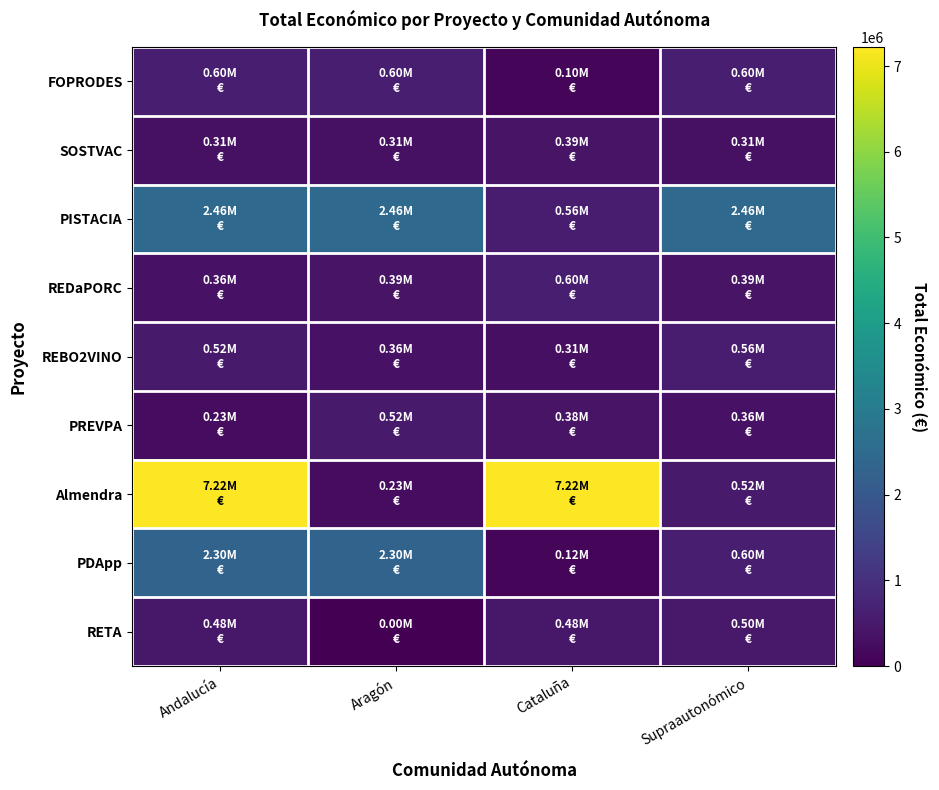

What is the maximum value shown in the chart?

7222818